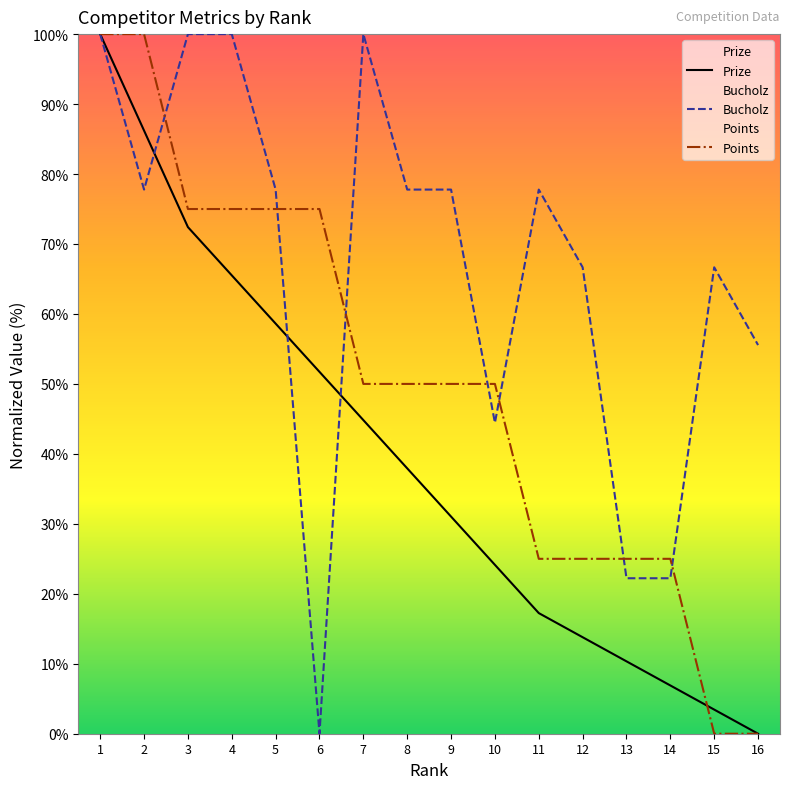

Reading left to right, what are all the values shown in this chart?

Prize: 100.0	86.2	72.4	65.5	58.6	51.7	44.8	37.9	31.0	24.1	17.2	13.8	10.3	6.9	3.4	0.0
Bucholz: 100.0	77.8	100.0	100.0	77.8	0.0	100.0	77.8	77.8	44.4	77.8	66.7	22.2	22.2	66.7	55.6
Points: 100.0	100.0	75.0	75.0	75.0	75.0	50.0	50.0	50.0	50.0	25.0	25.0	25.0	25.0	0.0	0.0